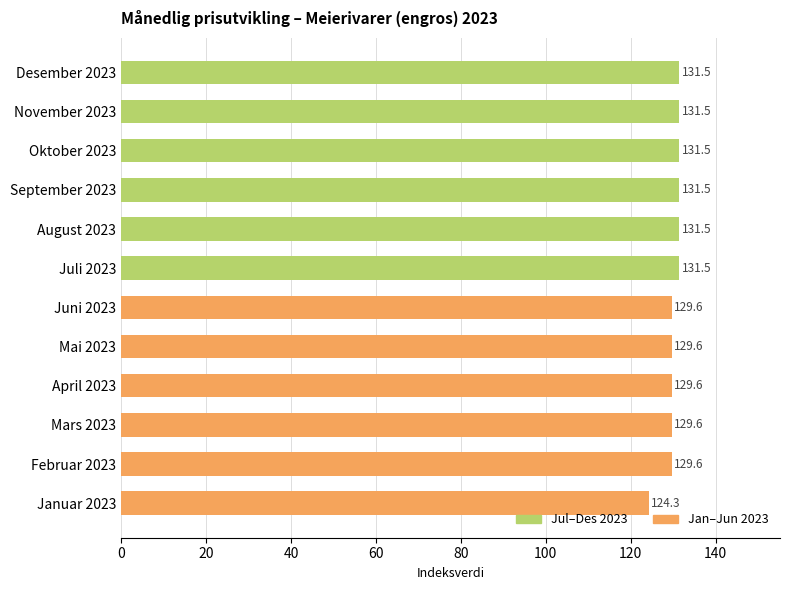

What is the greatest value displayed?

131.5